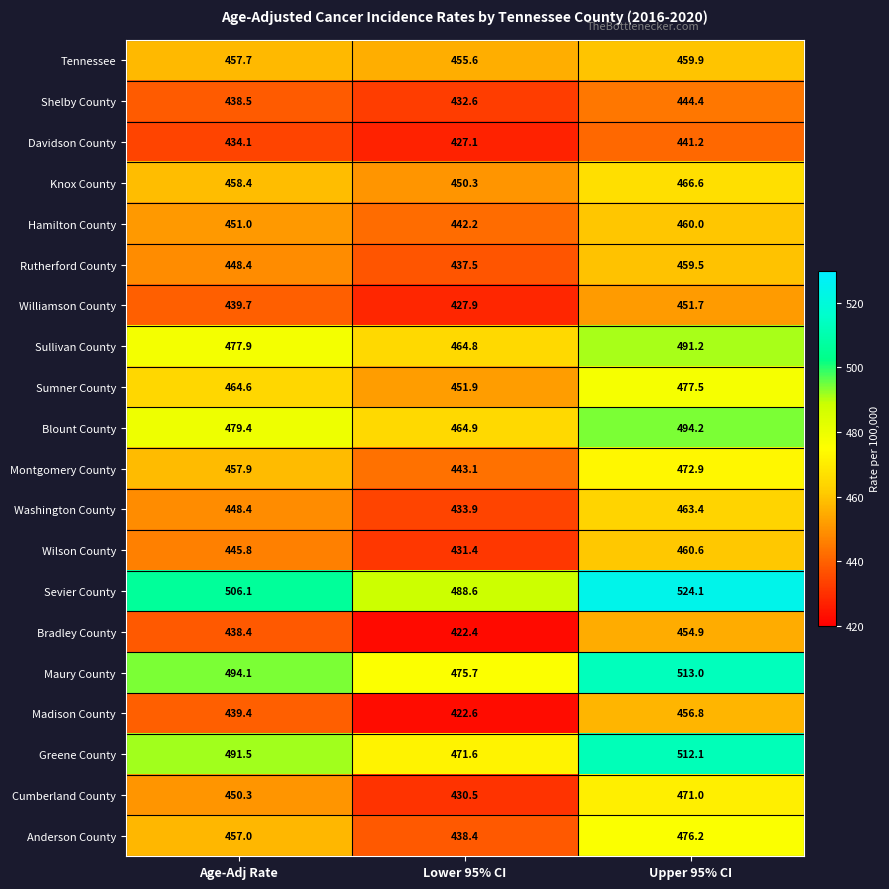

What is the average value of the Bradley County series?

438.6